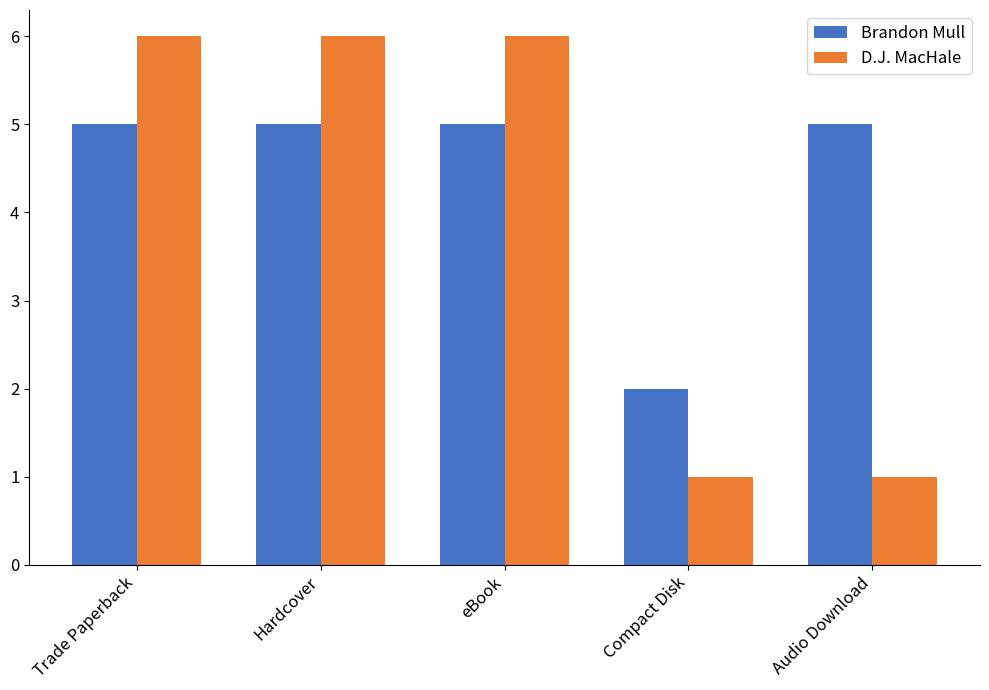

The value of D.J. MacHale at Hardcover is 6. True or false?

True